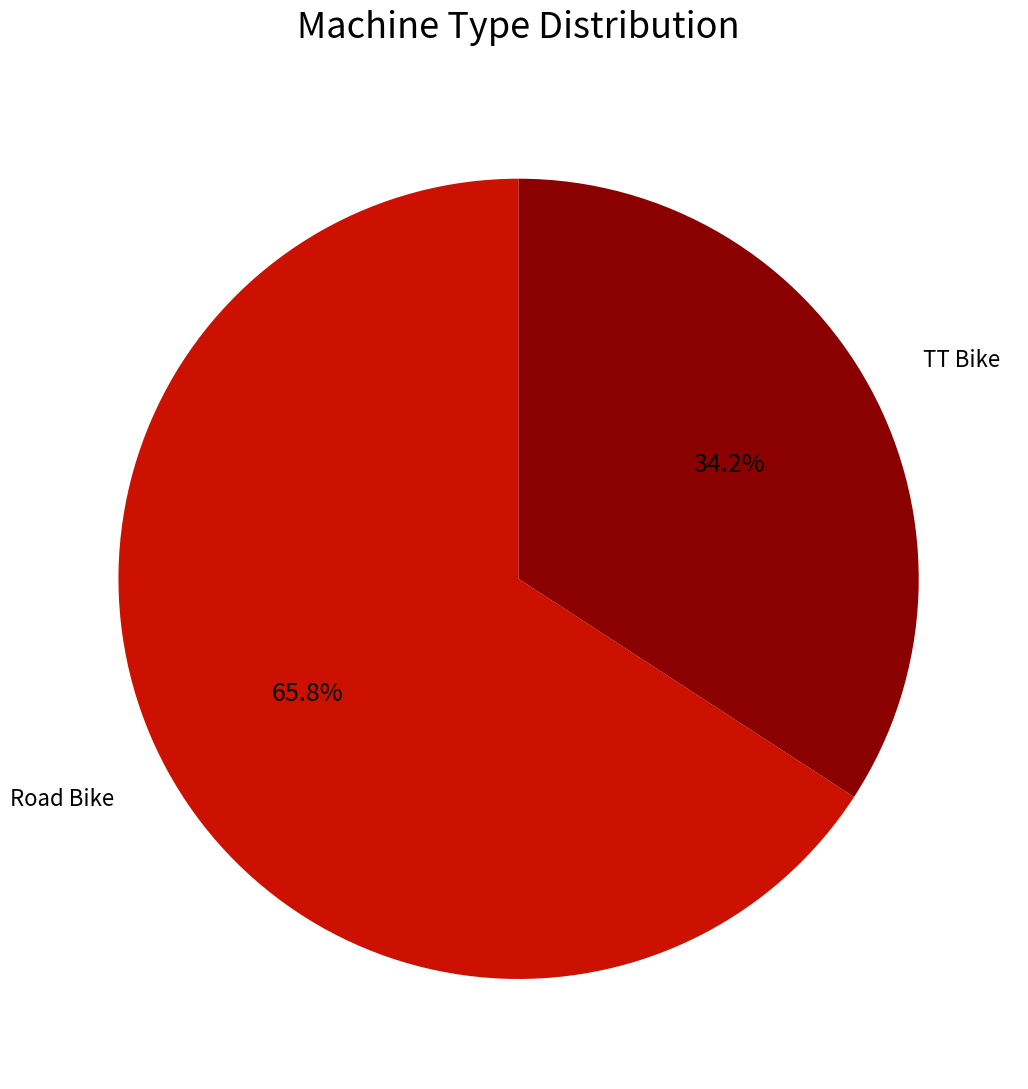

Is there any slice that represents more than half of the pie?

Yes